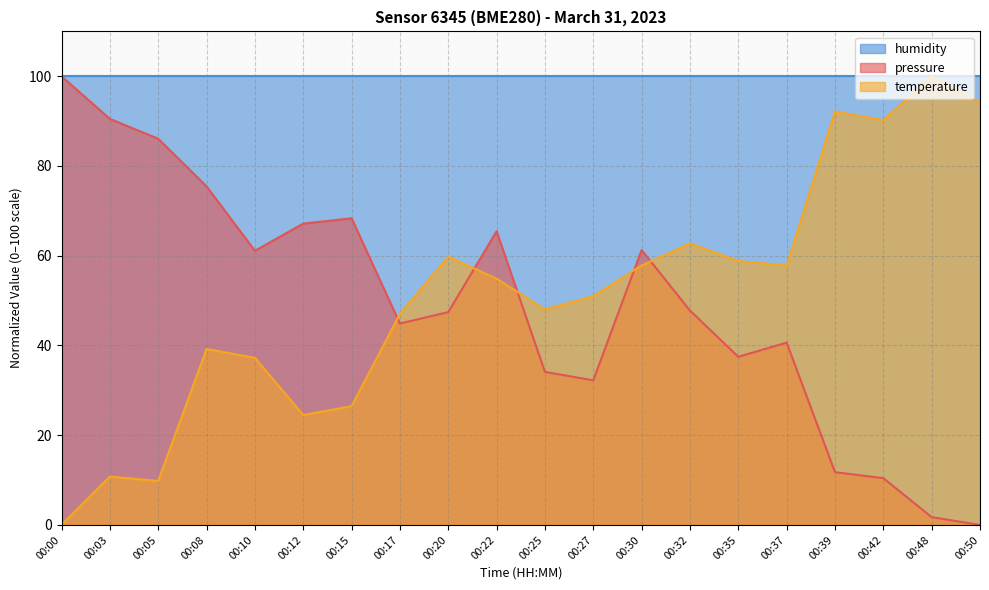

What is the highest value of the temperature series?

100.0